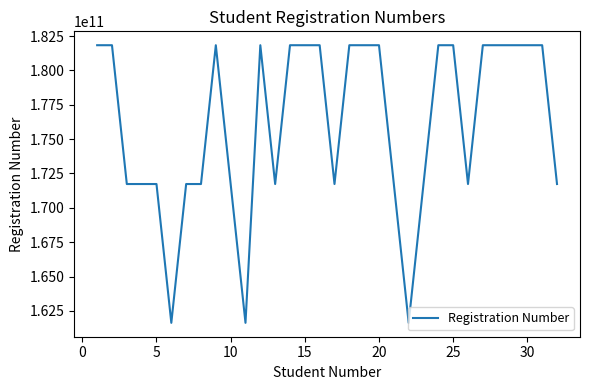

What is the difference between the maximum and minimum values?

20200008903